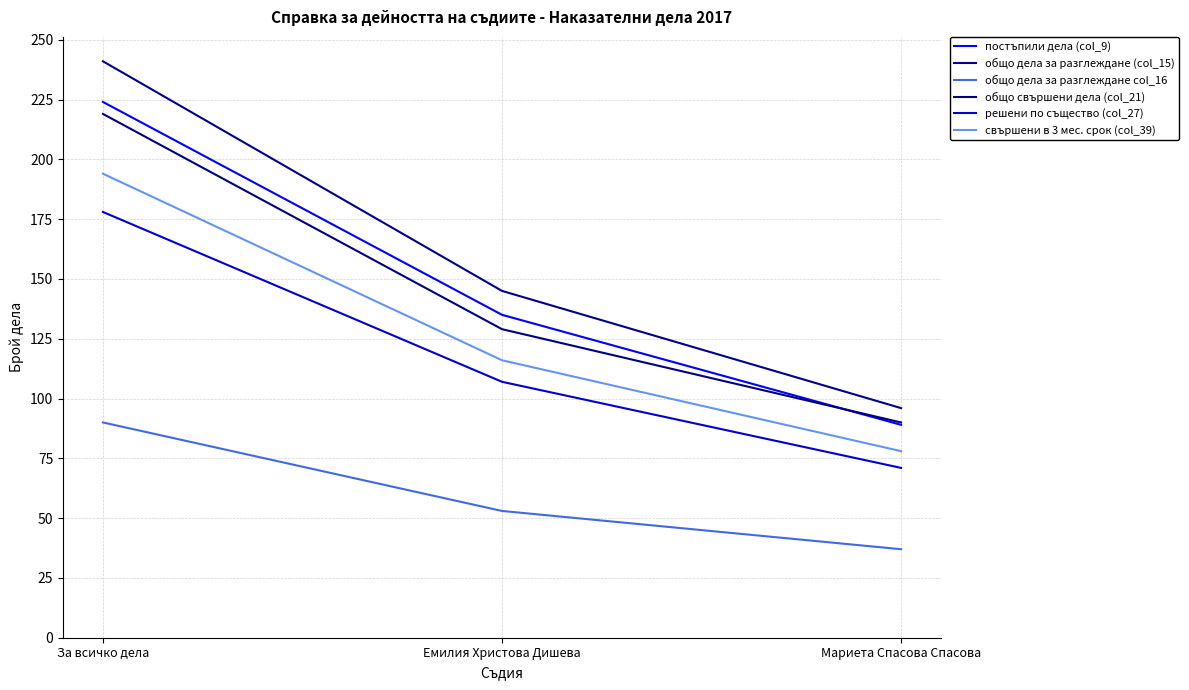

Is it true that постъпили дела (col_9) equals 135 at Емилия Христова Дишева?

True